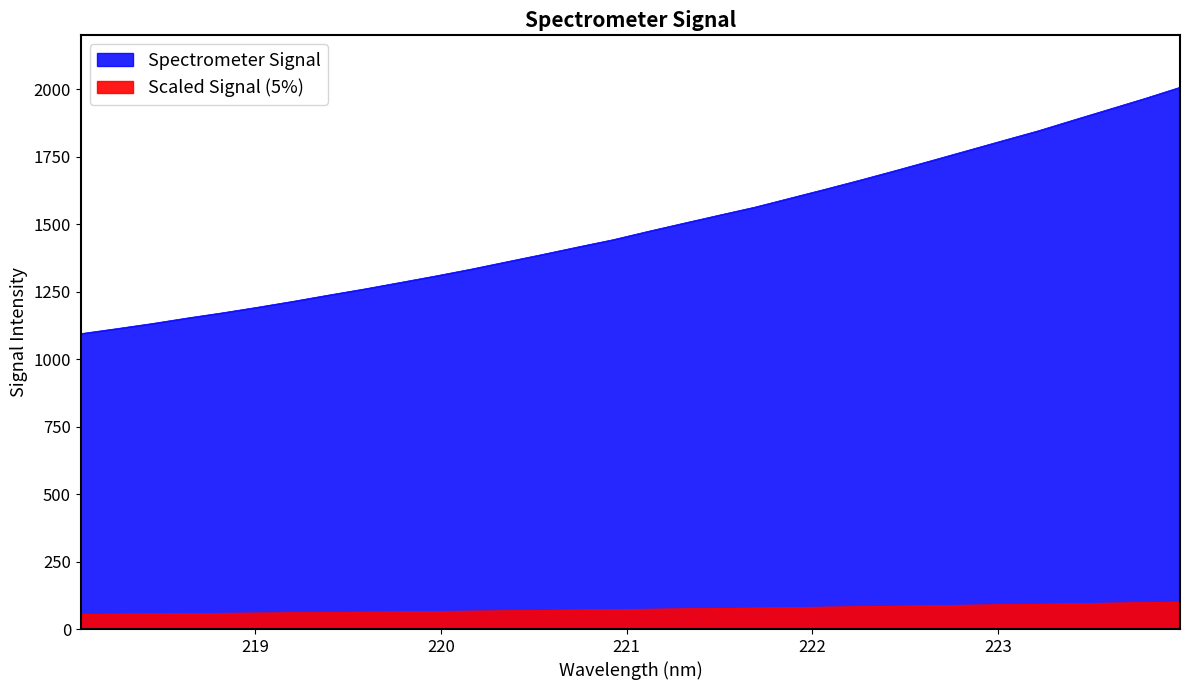

What is the difference between the values at 218.2508 and 223.9802?

894.6